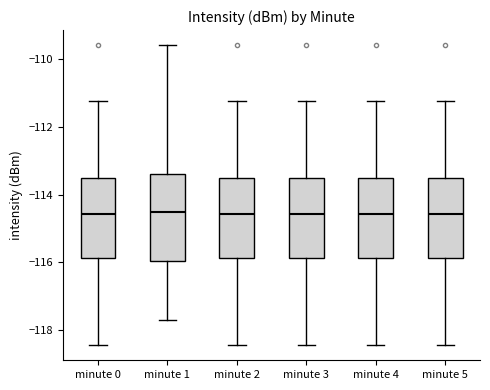

Reading left to right, read every box against the y-axis: the position of its median line, the range the box covers, and the ends of its whiskers. The values are not printed on the chart, so give them approximately, as read against the axis.

minute 0: median -114.6, box -115.8 to -113.6, whiskers -118.4 to -111.2
minute 1: median -114.6, box -116.0 to -113.4, whiskers -117.6 to -109.6
minute 2: median -114.6, box -115.8 to -113.6, whiskers -118.4 to -111.2
minute 3: median -114.6, box -115.8 to -113.6, whiskers -118.4 to -111.2
minute 4: median -114.6, box -115.8 to -113.6, whiskers -118.4 to -111.2
minute 5: median -114.6, box -115.8 to -113.6, whiskers -118.4 to -111.2